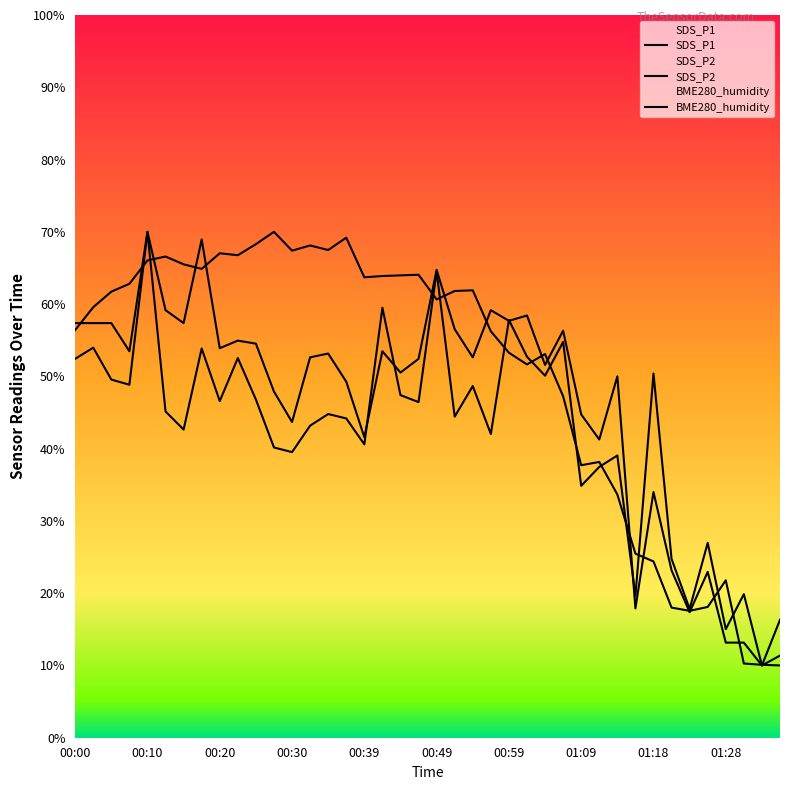

How many values in the BME280_humidity series exceed 61?

20